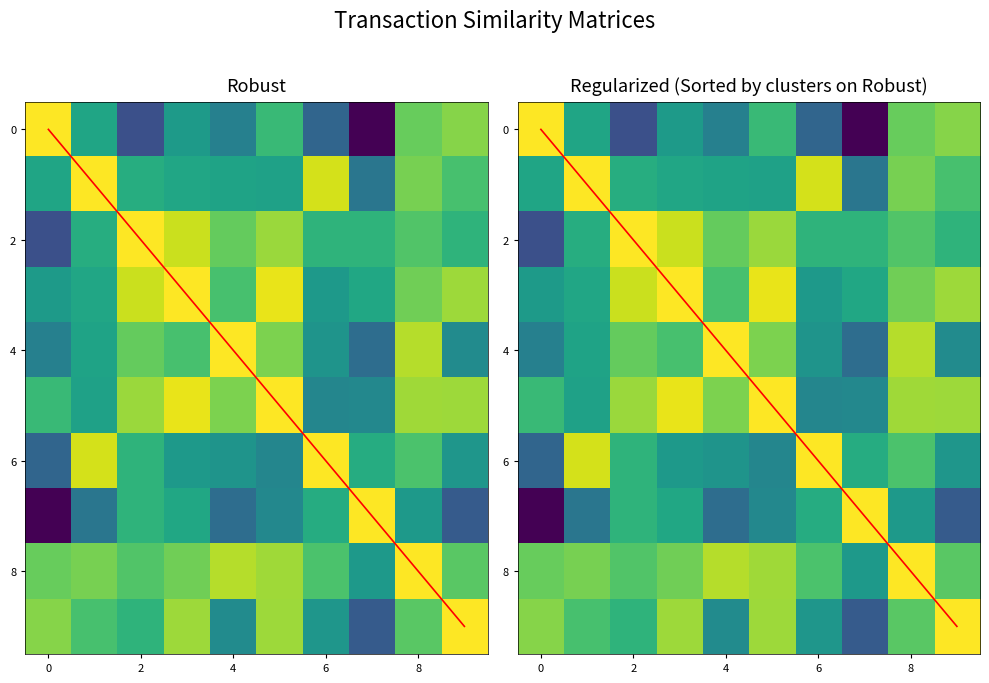

Which category has the lowest value across all series?

7